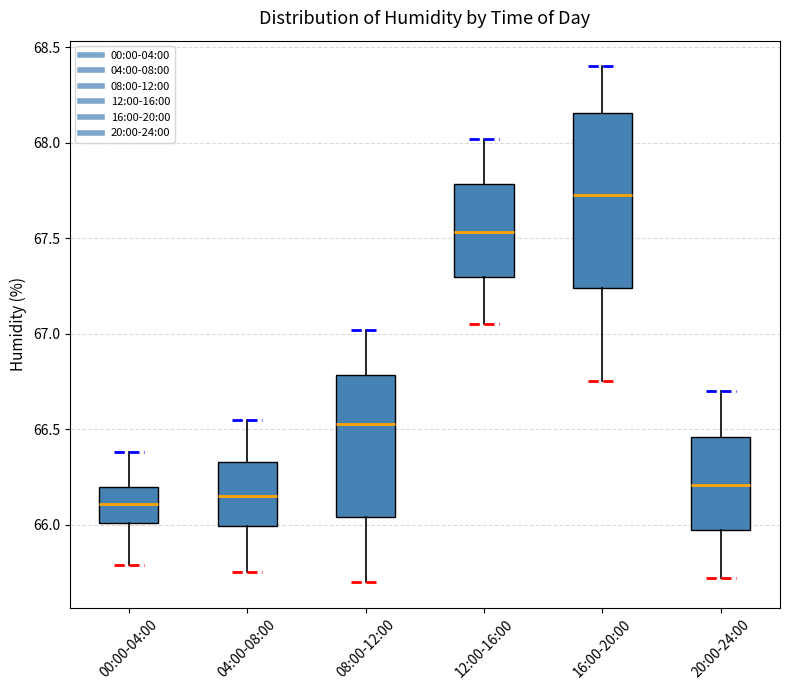

Reading left to right, read every box against the y-axis: the position of its median line, the range the box covers, and the ends of its whiskers. The values are not printed on the chart, so give them approximately, as read against the axis.

00:00-04:00: median 66.10, box 66.00 to 66.20, whiskers 65.80 to 66.40
04:00-08:00: median 66.15, box 66.00 to 66.35, whiskers 65.75 to 66.55
08:00-12:00: median 66.55, box 66.05 to 66.80, whiskers 65.70 to 67.00
12:00-16:00: median 67.55, box 67.30 to 67.80, whiskers 67.05 to 68.00
16:00-20:00: median 67.75, box 67.25 to 68.15, whiskers 66.75 to 68.40
20:00-24:00: median 66.20, box 65.95 to 66.45, whiskers 65.70 to 66.70